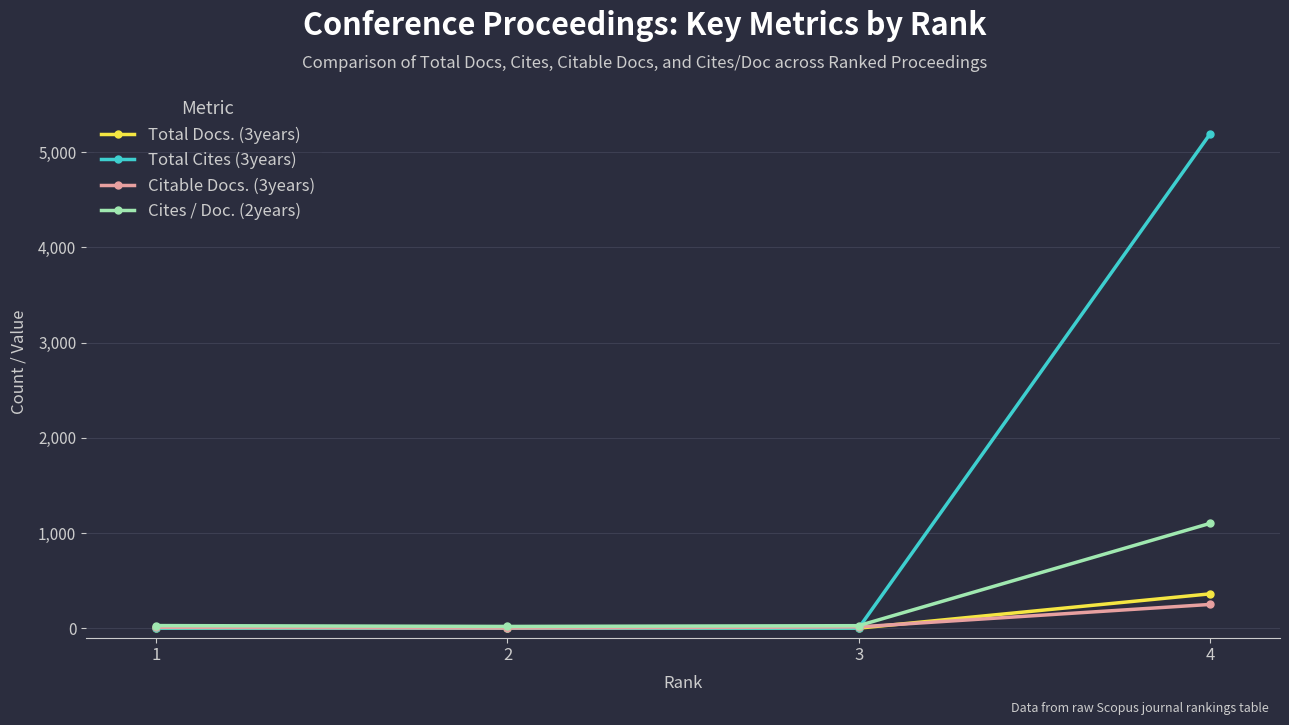

What is the difference between the Total Docs. (3years) values at 4 and 2?

360